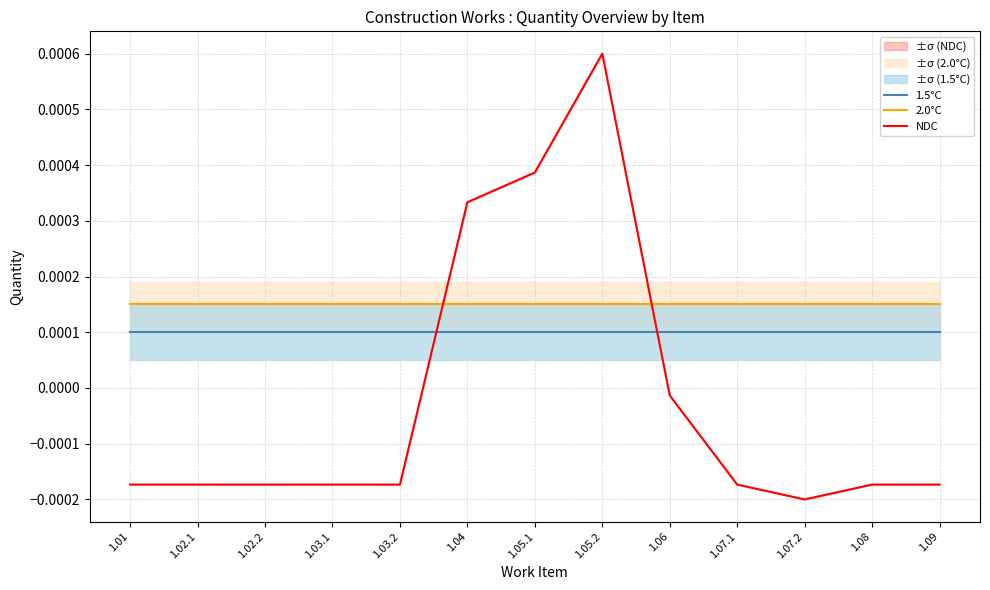

Is it true that 2.0°C equals 0.0 at 1.07.2?

True